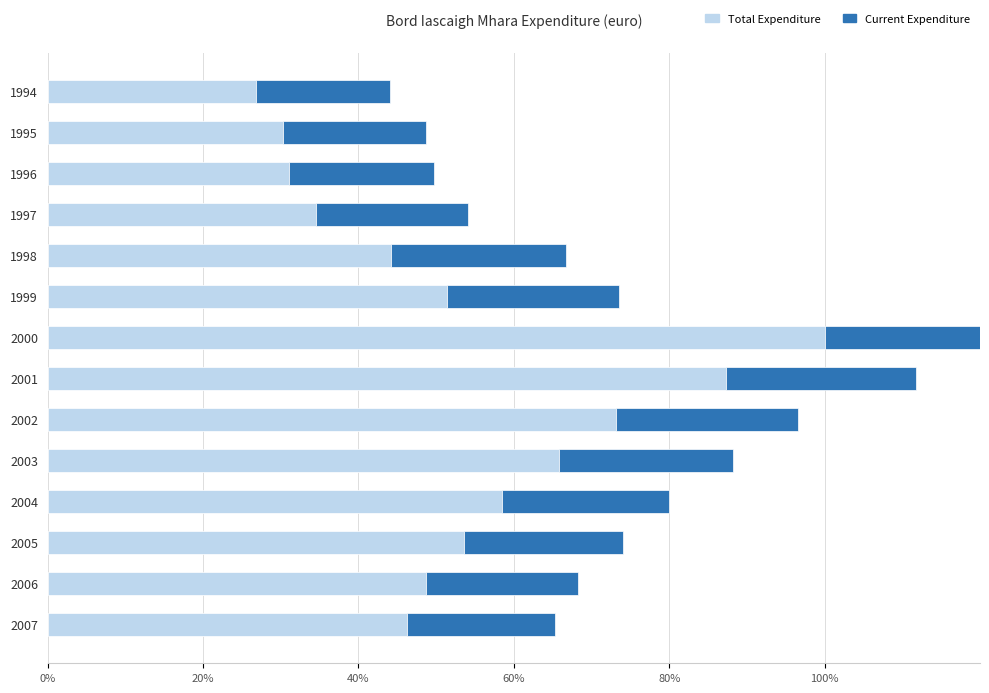

Read the Current Expenditure value at 2001.

24.4